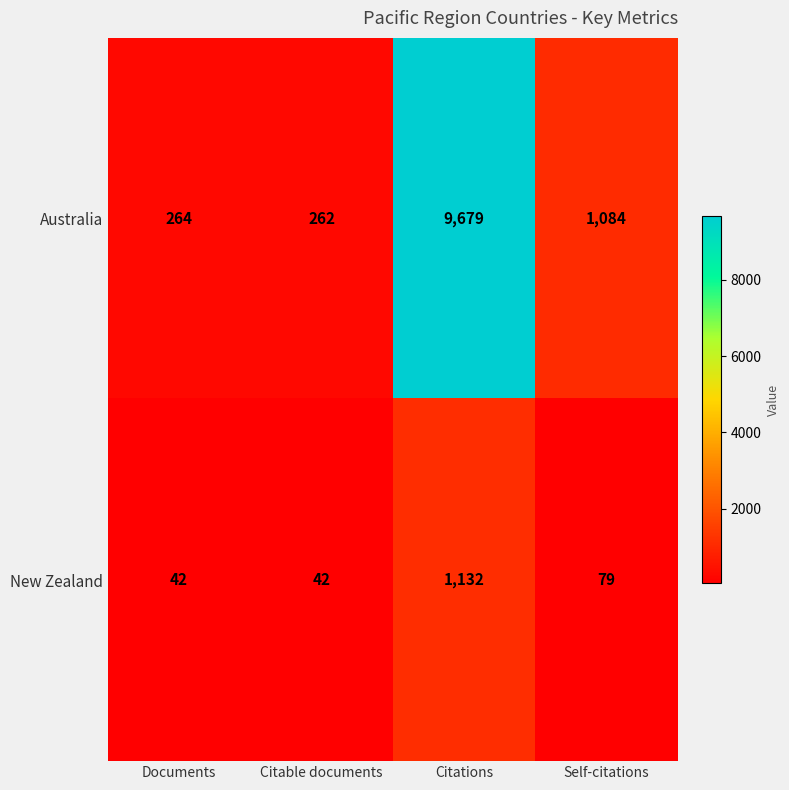

At which label does Australia first exceed 1084?

Citations